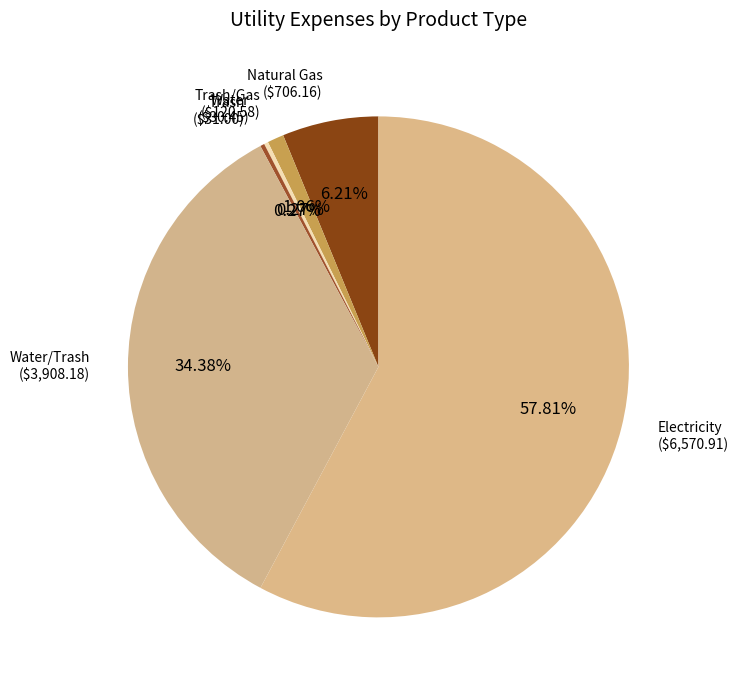

Is there a majority slice in this chart?

Yes